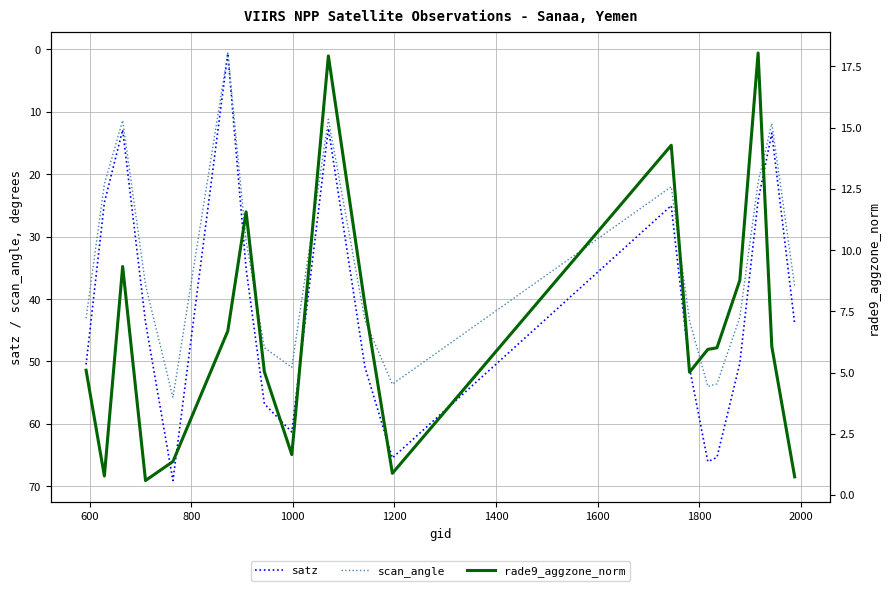

Rank the series by their maximum value, from highest to lowest.

satz, scan_angle, rade9_aggzone_norm